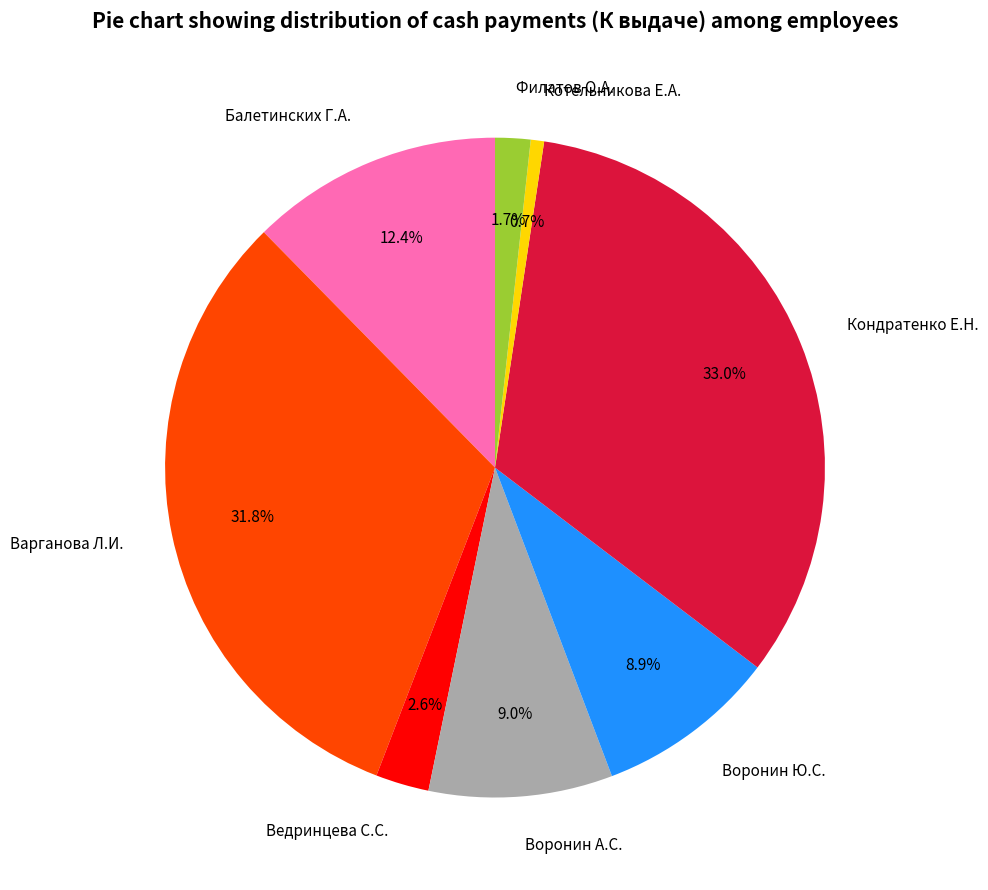

Count the number of slices in the pie.

8